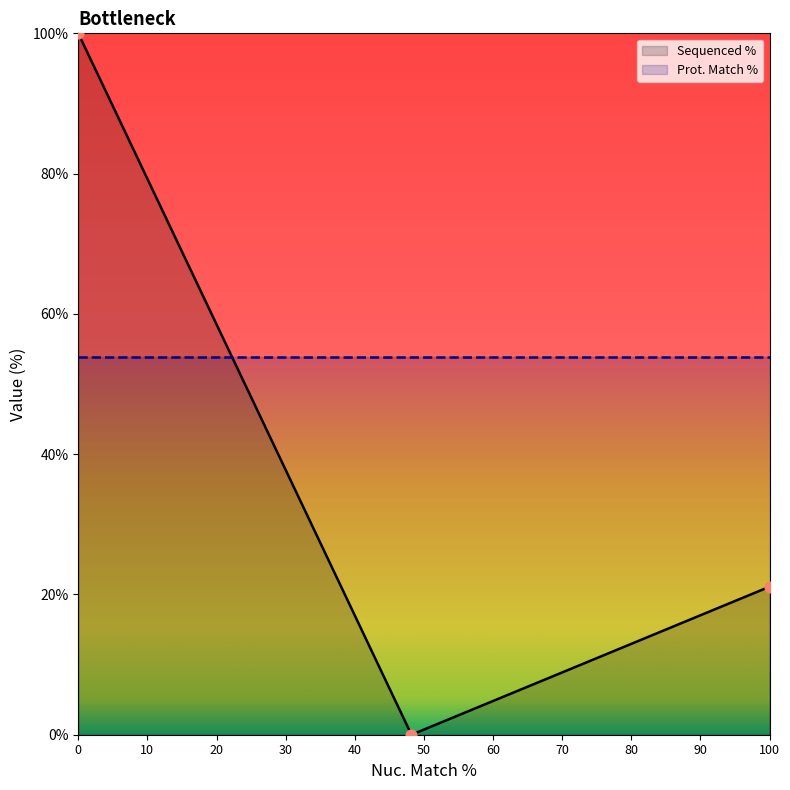

What is the minimum value for Prot. Match %?

53.8